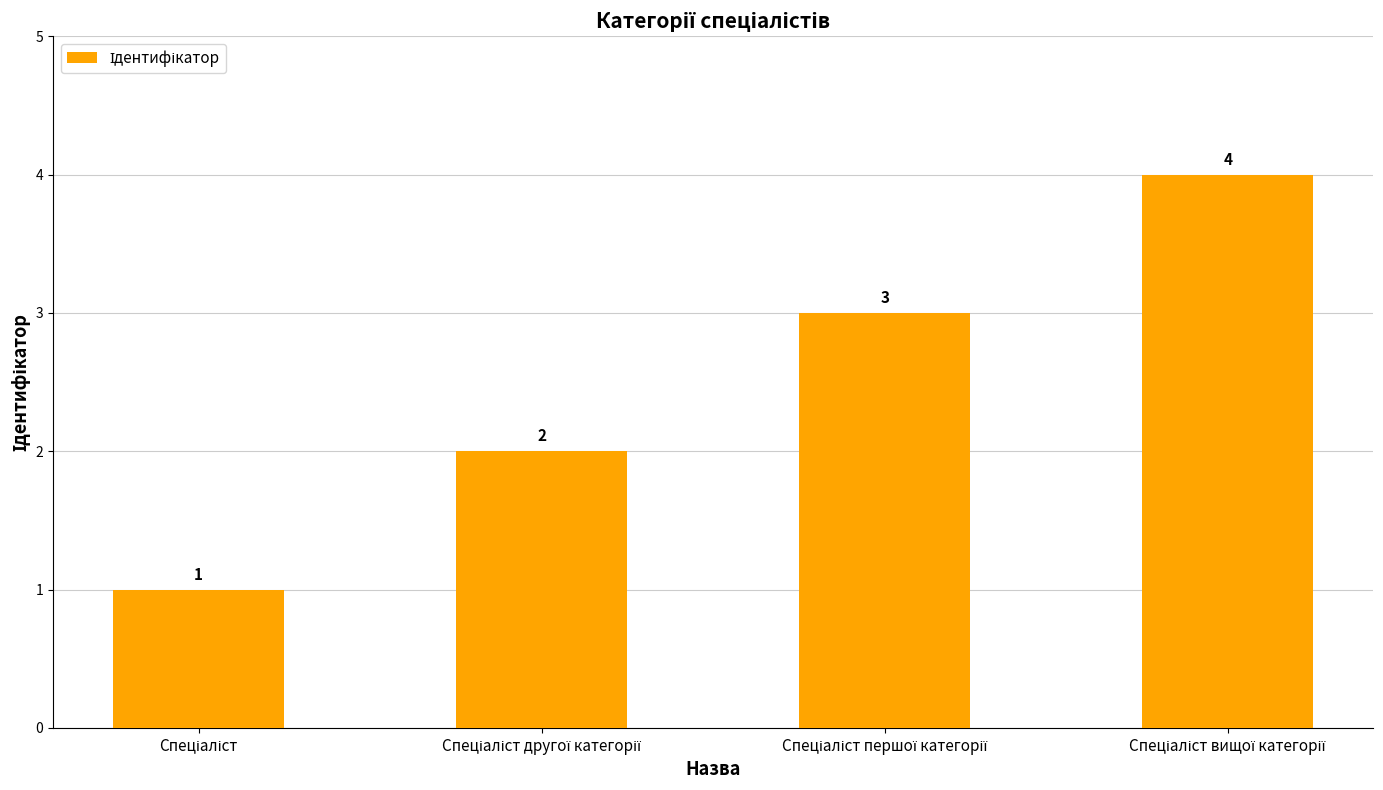

What is the sum of all values?

10